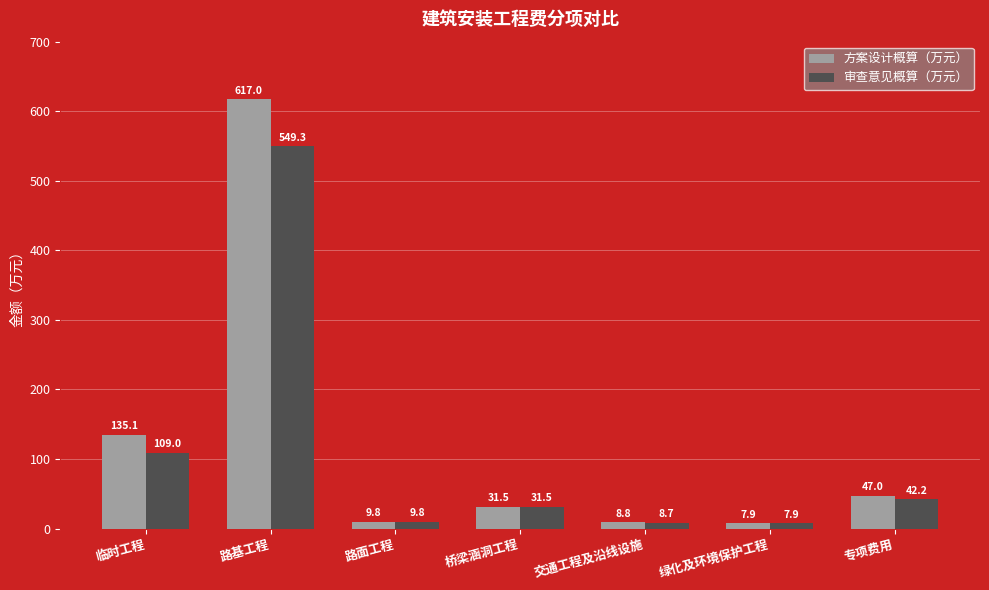

At which category is the sum across all series the highest?

路基工程